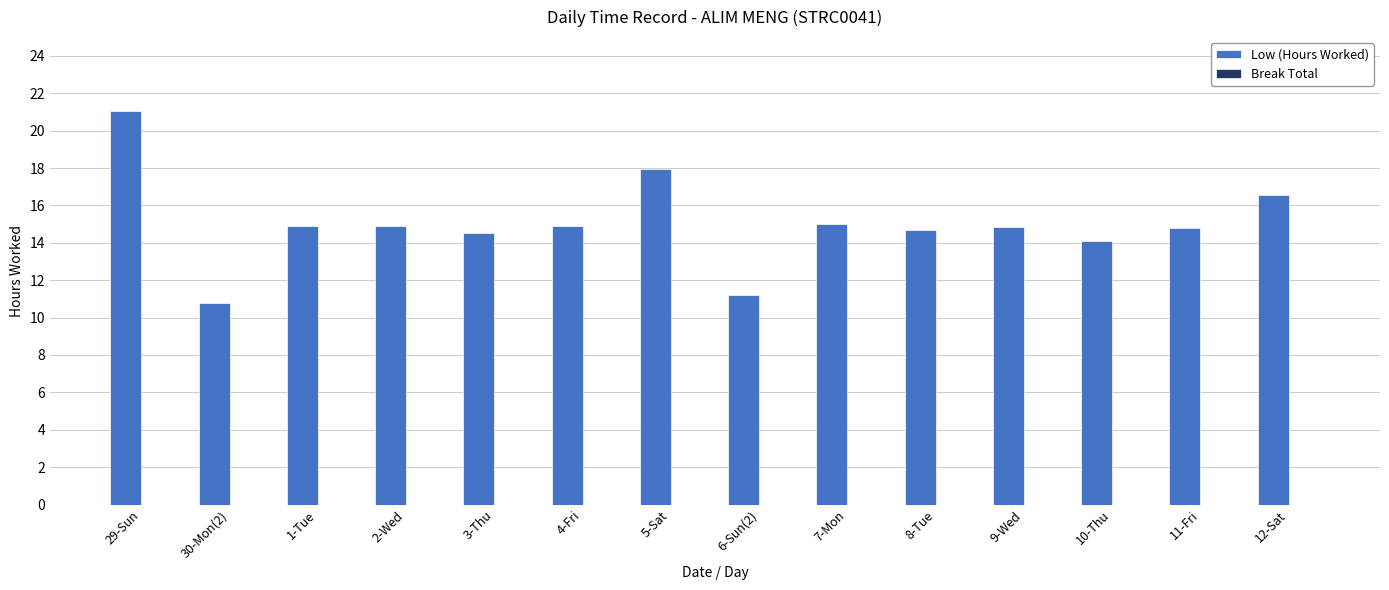

What is the label of the 1st bar from the left?

29-Sun